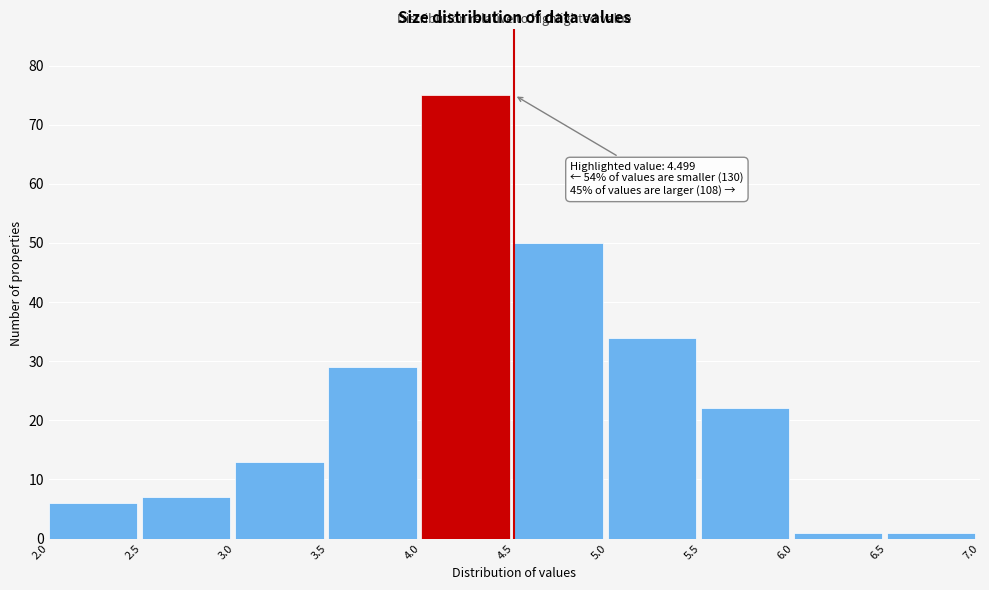

Which range on the x-axis has the tallest bar?

4.0 to 4.5